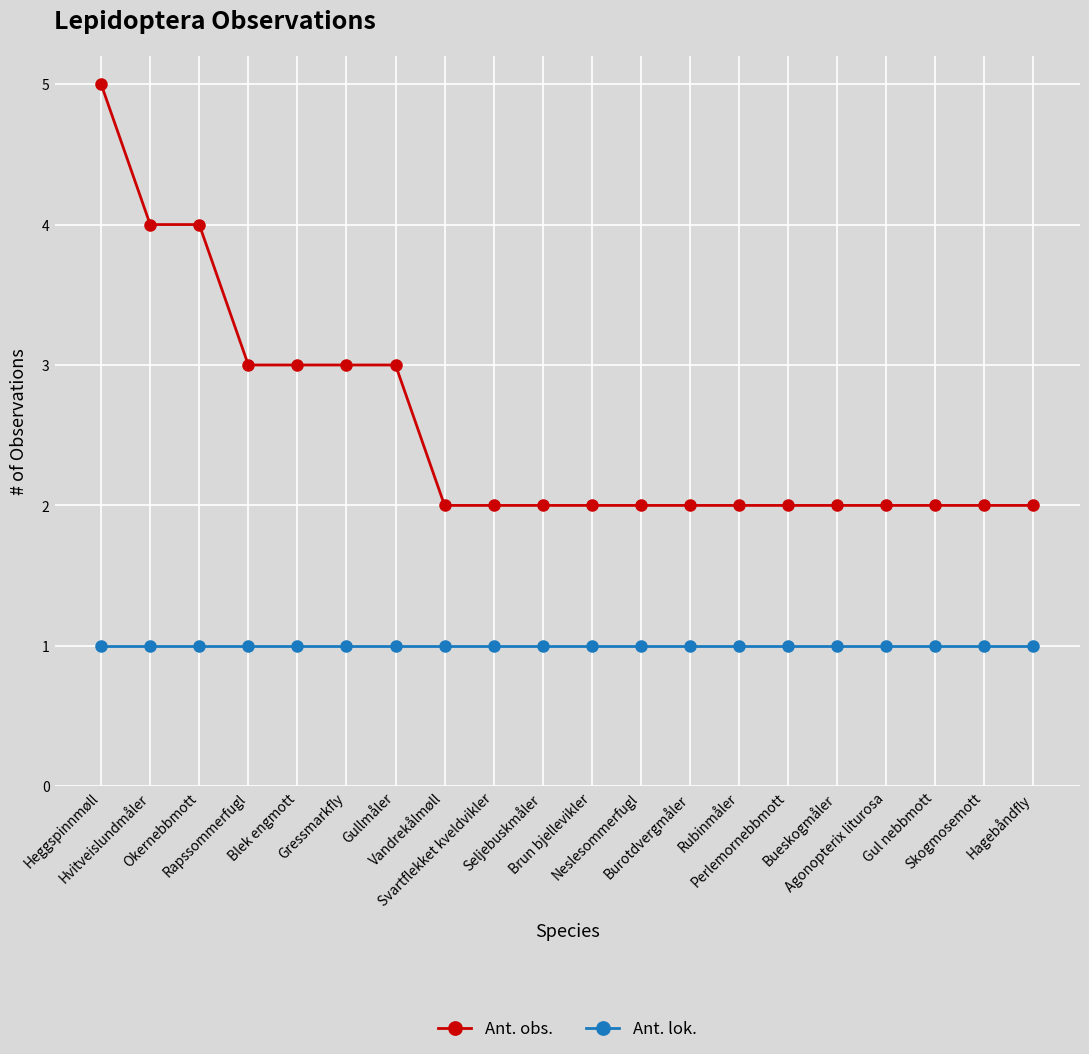

Which series has the widest spread of values?

Ant. obs.